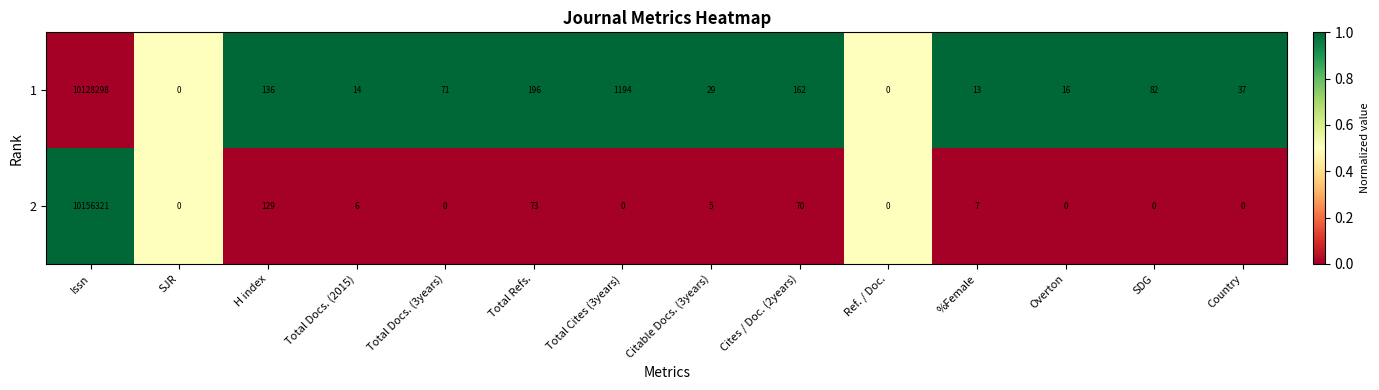

What is the sum of all 2 values?

10156611